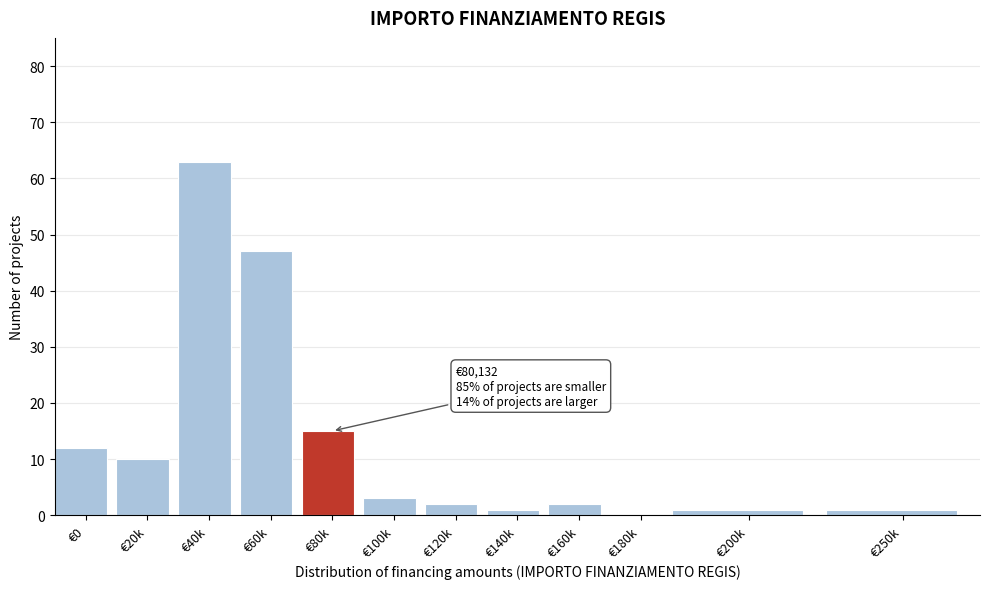

Reading left to right, list all the values displayed in this chart.

€0=12	€20k=10	€40k=63	€60k=47	€80k=15	€100k=3	€120k=2	€140k=1	€160k=2	€180k=0	€200k=1	€250k=1